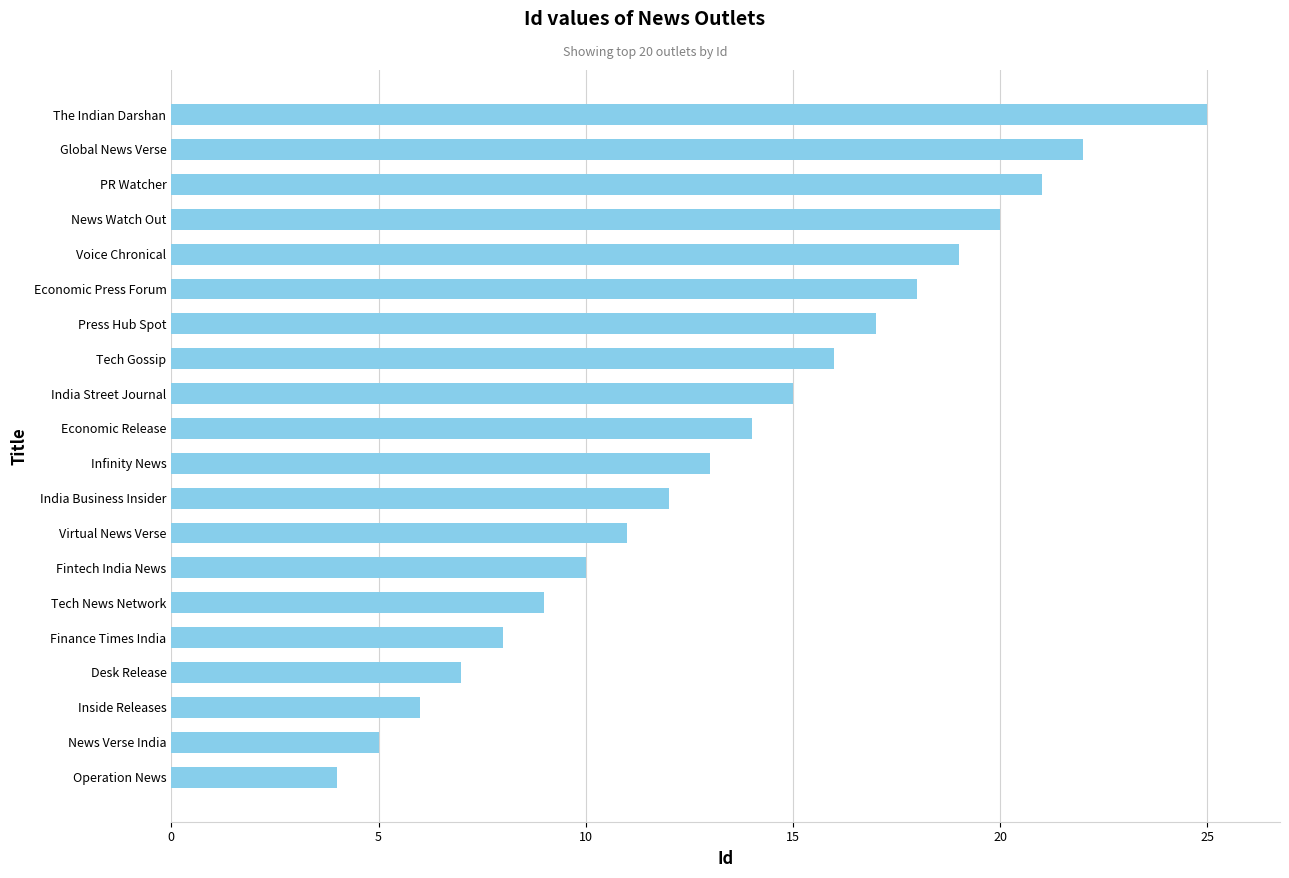

At which label is the value closest to 14?

Economic Release